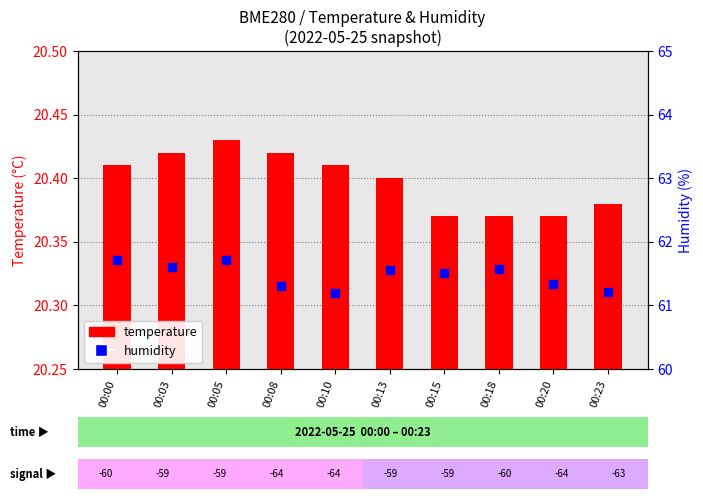

Which series has the largest total across all categories?

humidity